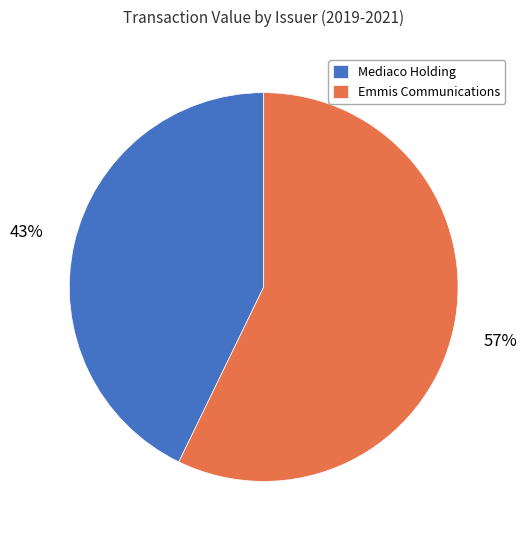

How many segments does this pie chart have?

2